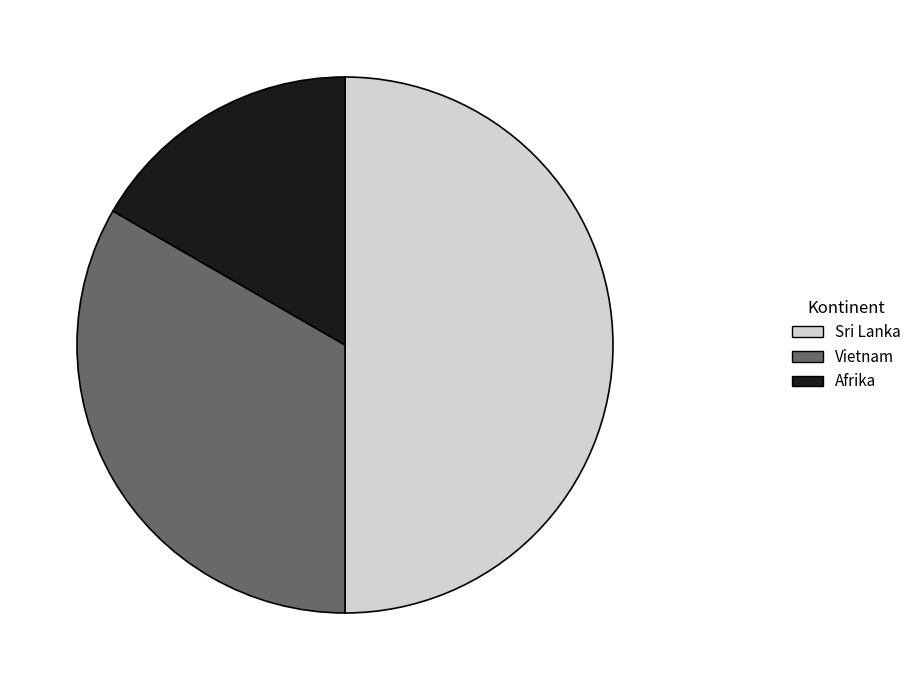

True or false: Sri Lanka accounts for 50% of the total.

True